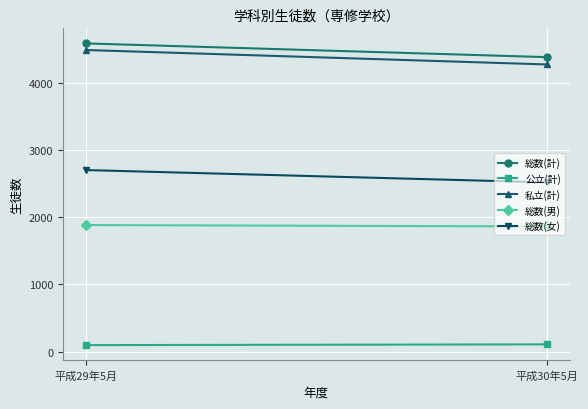

Reading left to right, extract all data points from this chart.

総数(計): 平成29年5月=4586	平成30年5月=4382
公立(計): 平成29年5月=98	平成30年5月=109
私立(計): 平成29年5月=4488	平成30年5月=4273
総数(男): 平成29年5月=1884	平成30年5月=1863
総数(女): 平成29年5月=2702	平成30年5月=2519